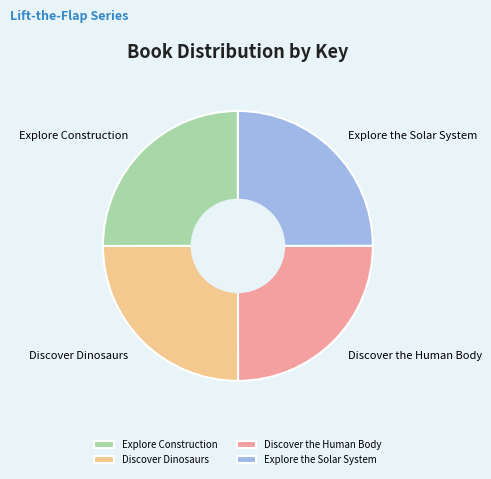

Is there any slice that represents more than half of the pie?

No